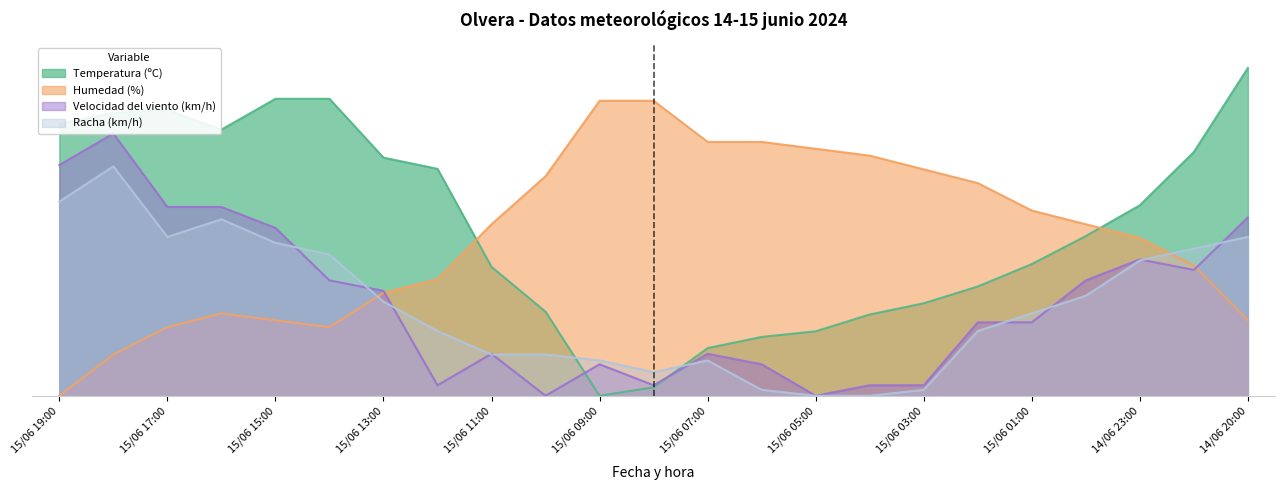

In Humedad (%), how many points are lower than both neighbors (excluding endpoints)?

1